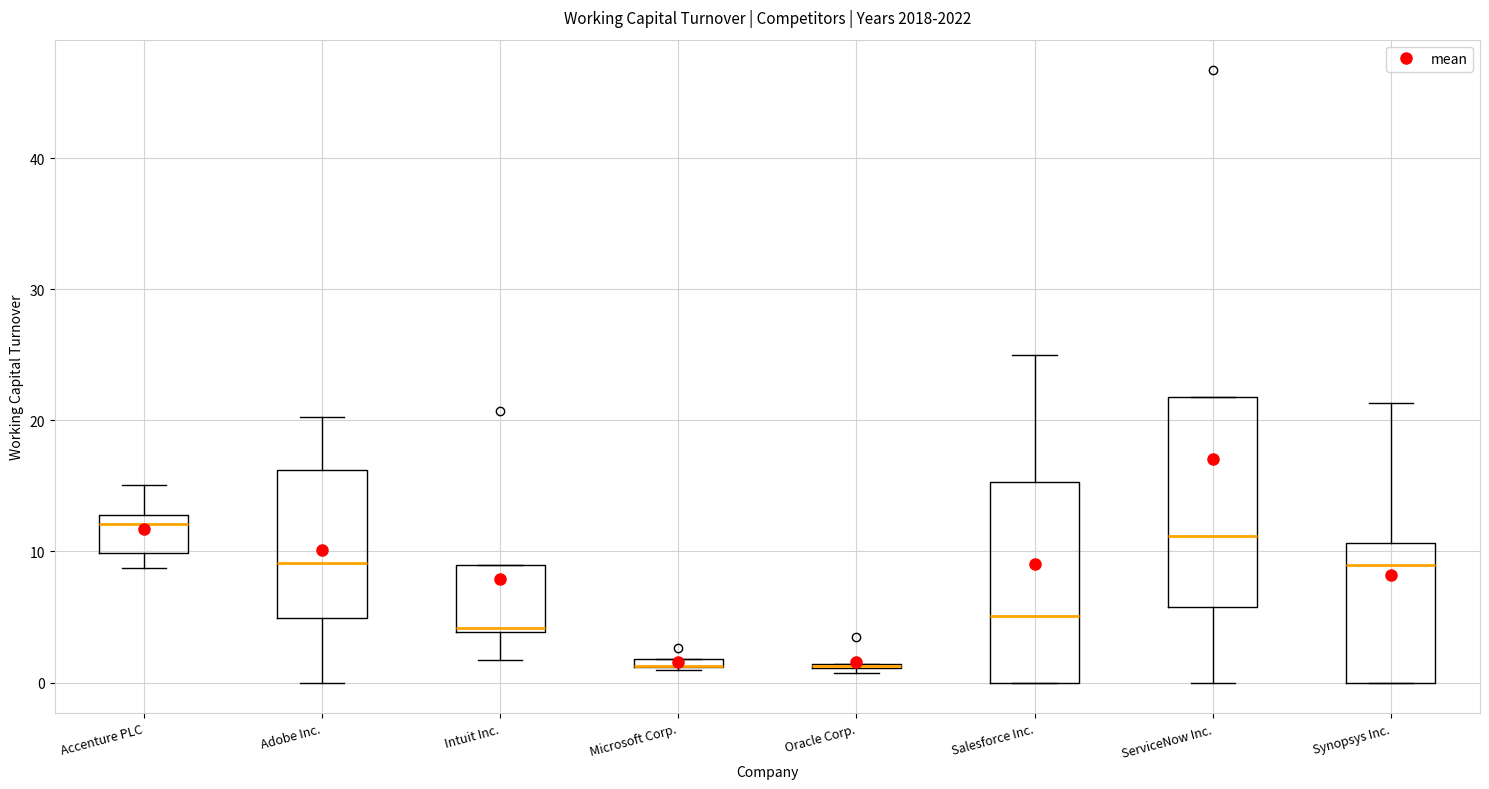

Where is the upper edge of the box for Salesforce Inc. on the y-axis? The values are not printed on the chart, so give them approximately, as read against the axis.

15